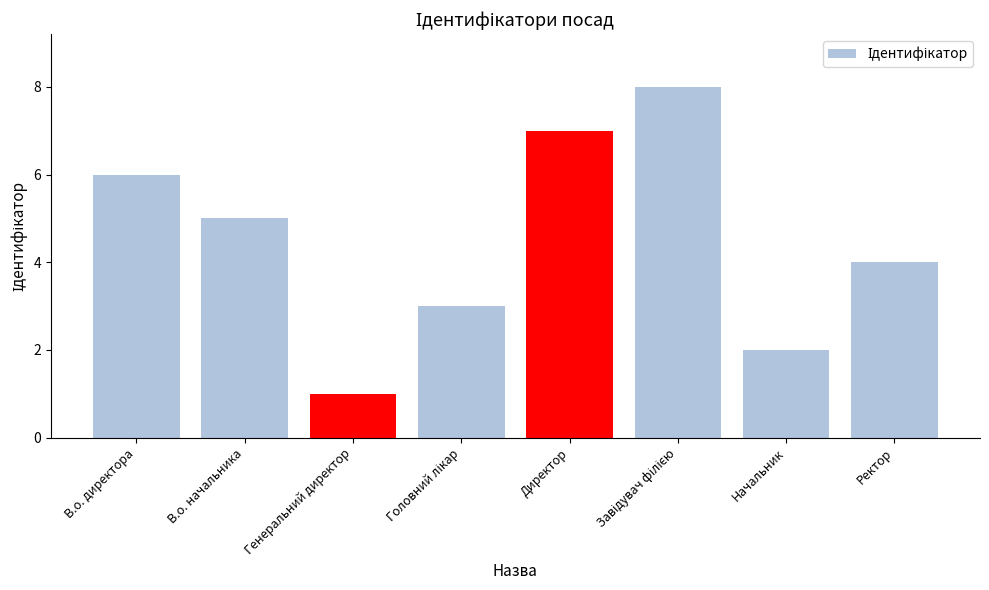

What is the label of the 7th bar from the right?

В.о. начальника